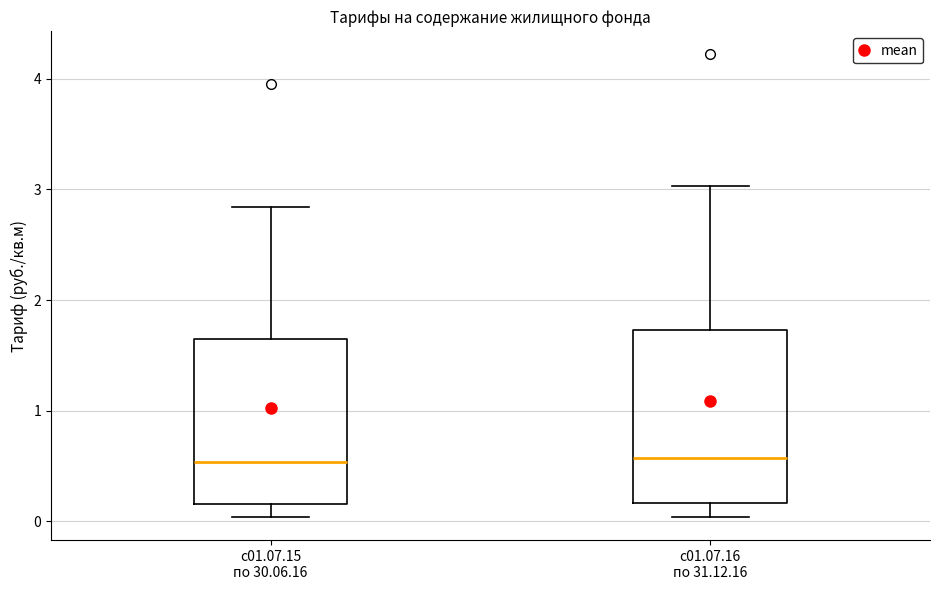

Reading left to right, read every box against the y-axis: the position of its median line, the range the box covers, and the ends of its whiskers. The values are not printed on the chart, so give them approximately, as read against the axis.

с01.07.15 по 30.06.16: median 0.5, box 0.2 to 1.6, whiskers 0.0 to 2.8
с01.07.16 по 31.12.16: median 0.6, box 0.2 to 1.7, whiskers 0.0 to 3.0